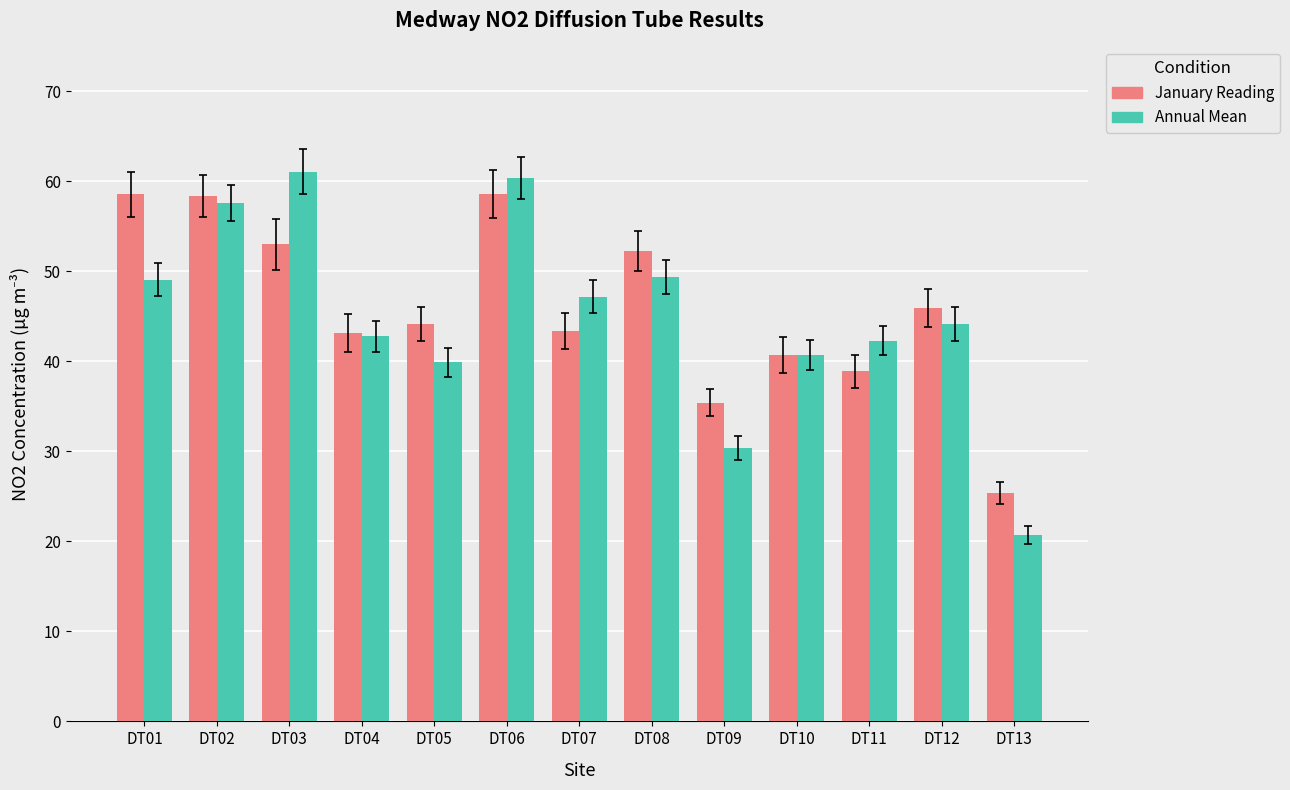

What is the total value across all series at DT09?

65.8